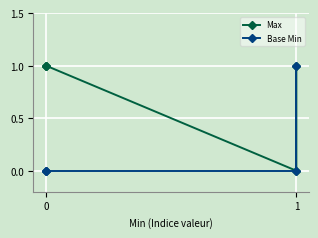

How many data points in Max are less than 1?

1